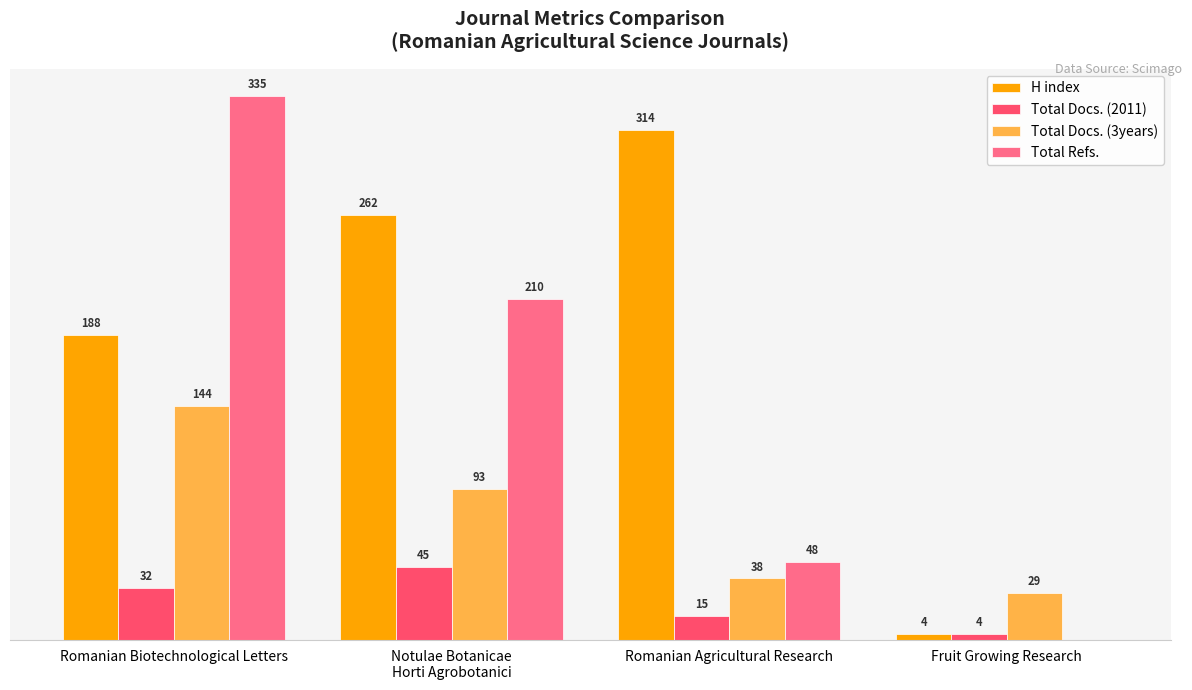

Is the value of H index at Fruit Growing Research greater than the value of Total Docs. (2011) at Romanian Agricultural Research?

No